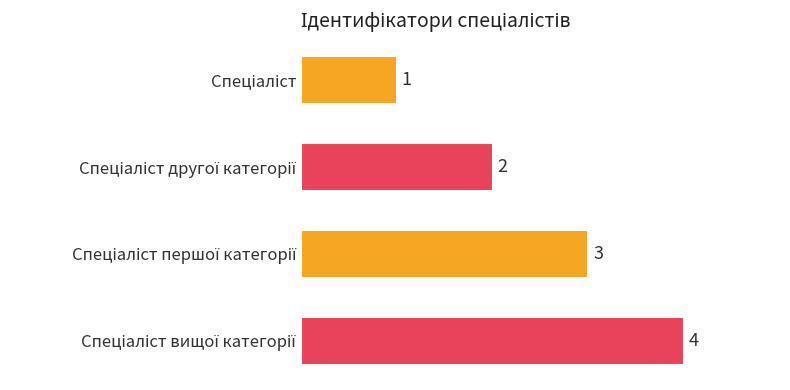

What is the difference between the maximum and minimum values?

3